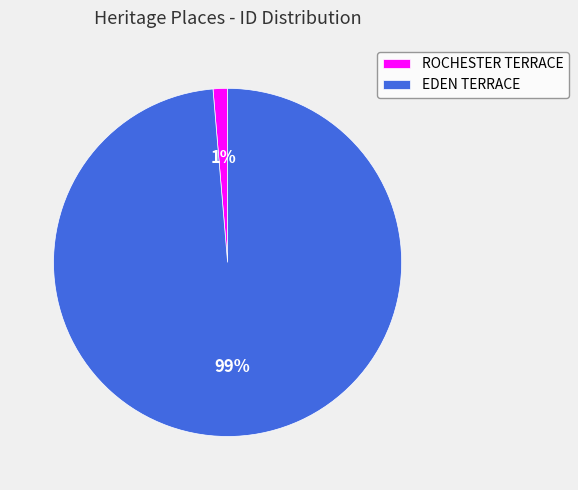

Between ROCHESTER TERRACE and EDEN TERRACE, which is larger?

EDEN TERRACE